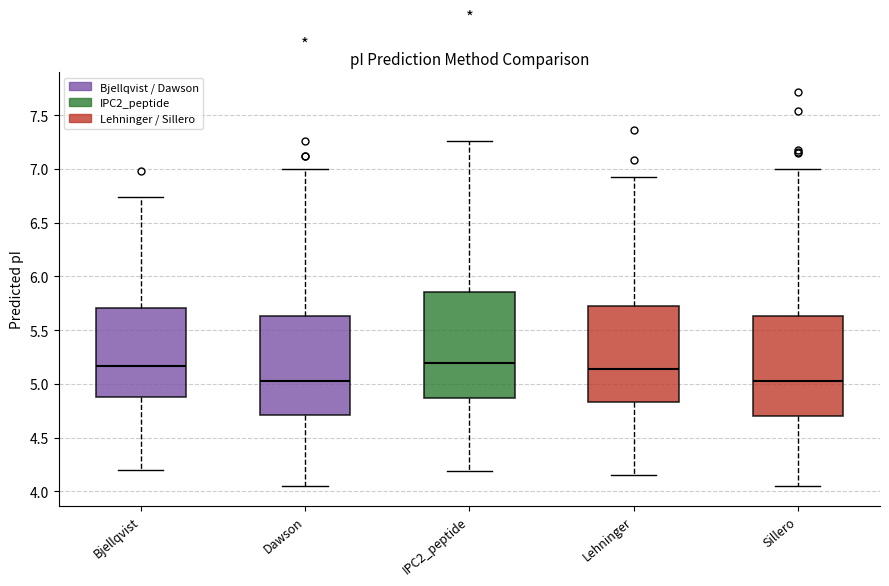

Reading left to right, read every box against the y-axis: the position of its median line, the range the box covers, and the ends of its whiskers. The values are not printed on the chart, so give them approximately, as read against the axis.

Bjellqvist: median 5.15, box 4.90 to 5.70, whiskers 4.20 to 6.75
Dawson: median 5.05, box 4.70 to 5.65, whiskers 4.05 to 7.00
IPC2_peptide: median 5.20, box 4.85 to 5.85, whiskers 4.20 to 7.25
Lehninger: median 5.15, box 4.85 to 5.75, whiskers 4.15 to 6.95
Sillero: median 5.05, box 4.70 to 5.65, whiskers 4.05 to 7.00